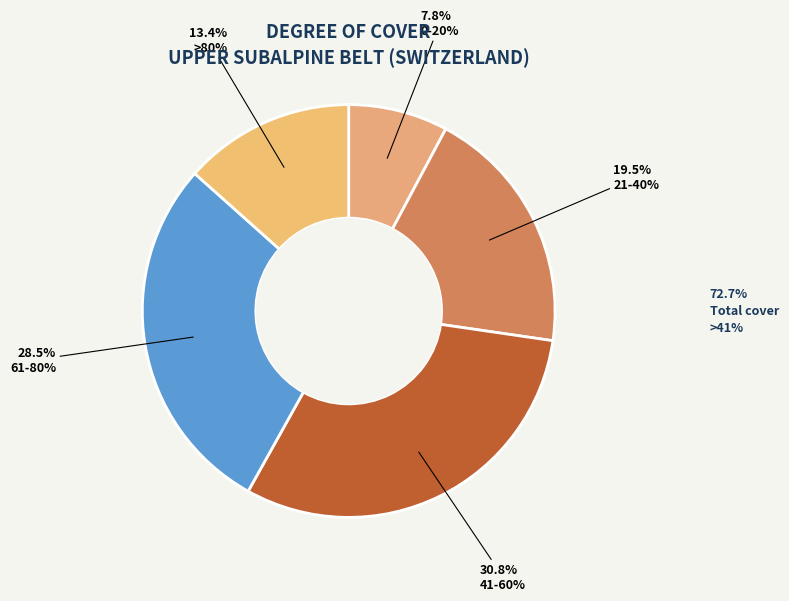

What is the largest slice in the pie chart?

41-60%